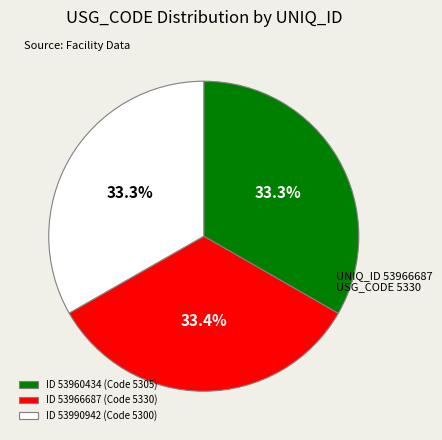

Does any single category account for the majority?

No